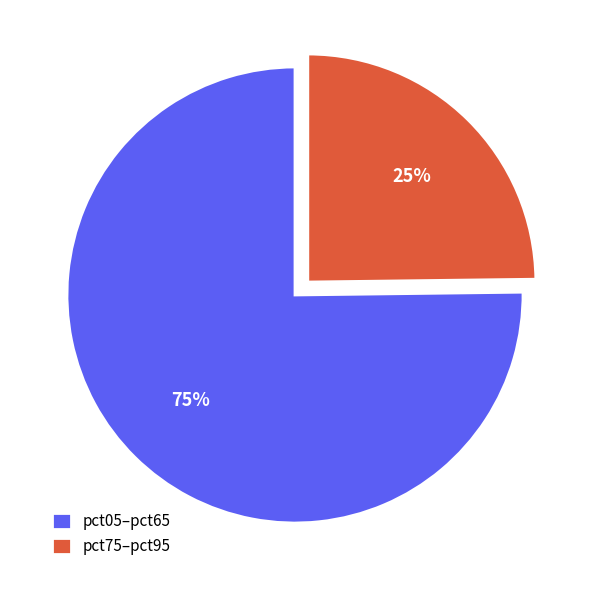

What is the smallest slice in the pie chart?

pct75–pct95